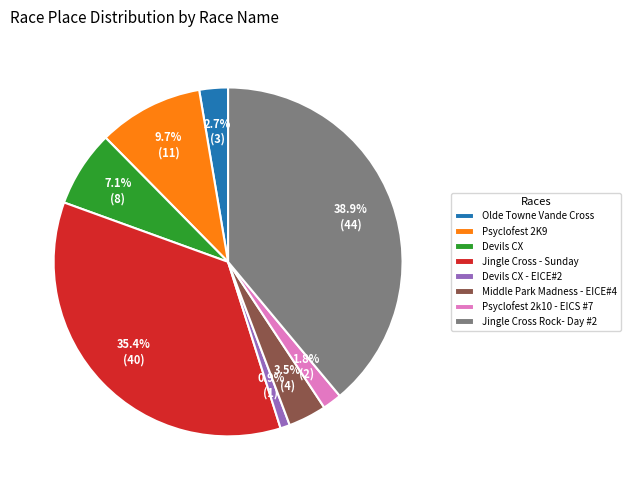

Which category has the biggest portion of the pie?

Jingle Cross Rock- Day #2